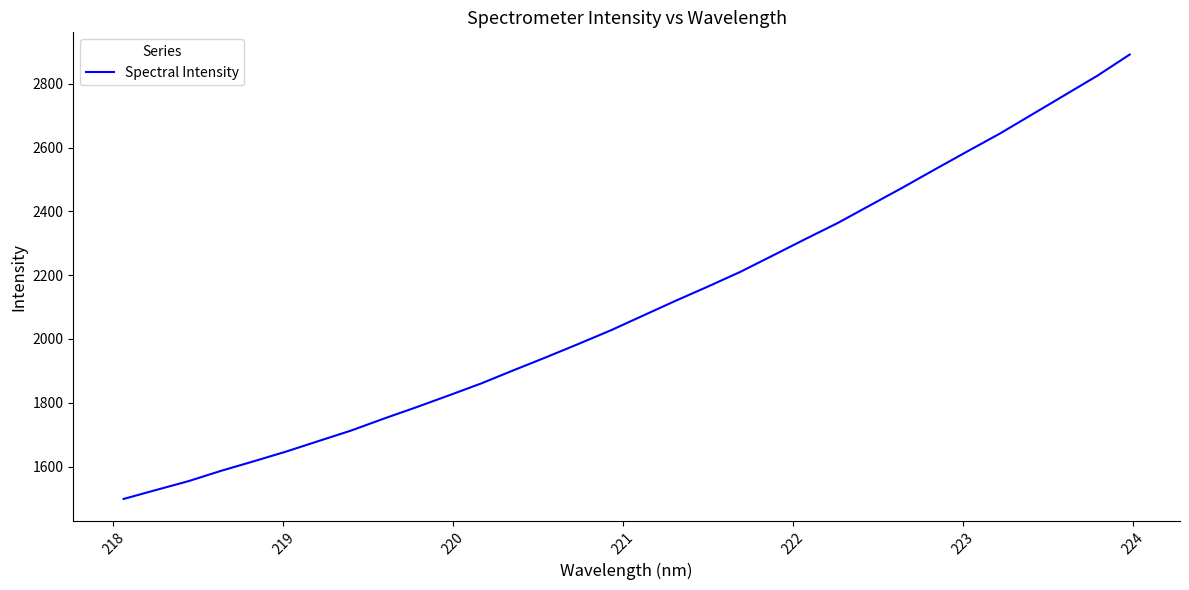

Does the chart display data point markers on the line(s)?

No